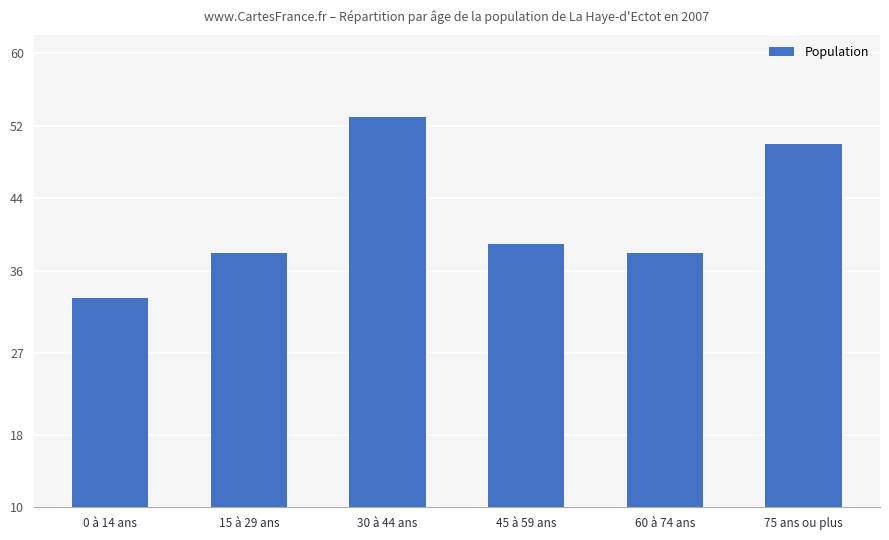

What is the minimum value shown in the chart?

33